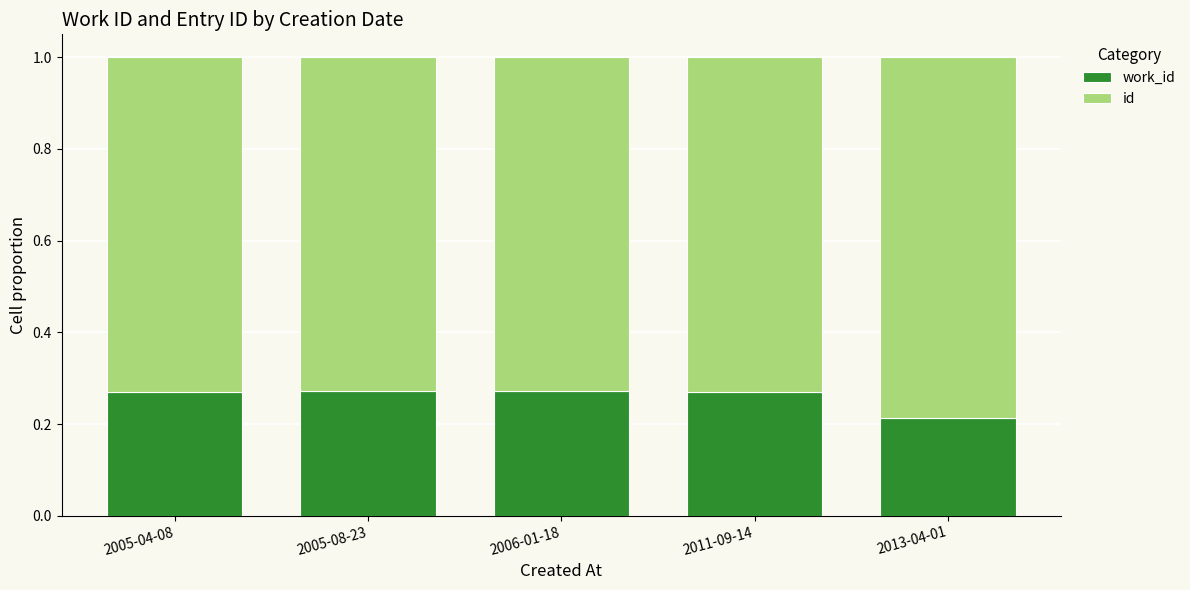

What is the total value across all series at 2005-08-23?

1.0